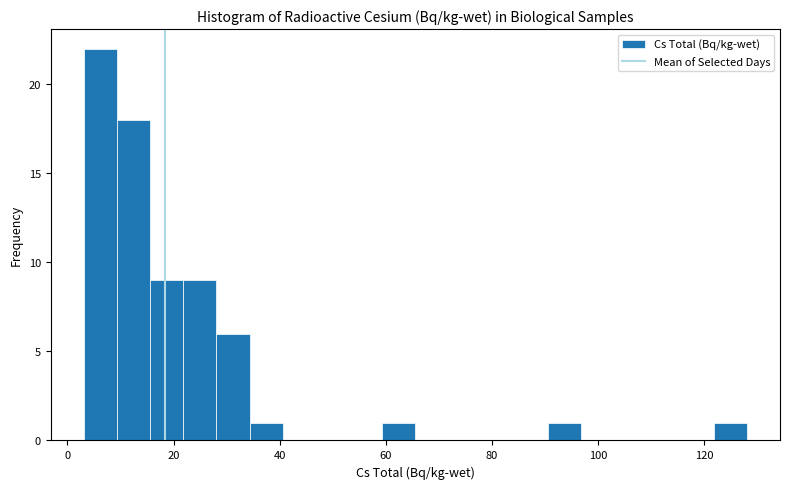

Around what value on the x-axis is the tallest bar? Give the approximate position of its centre, as read against the axis.

6